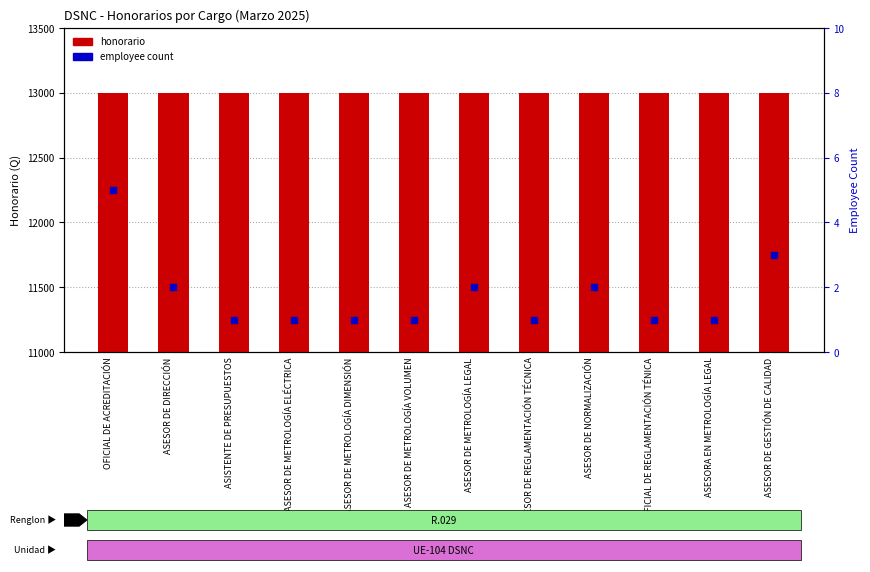

Is the value of honorario at ASESORA EN METROLOGÍA LEGAL greater than the value of employee count at OFICIAL DE ACREDITACIÓN?

Yes